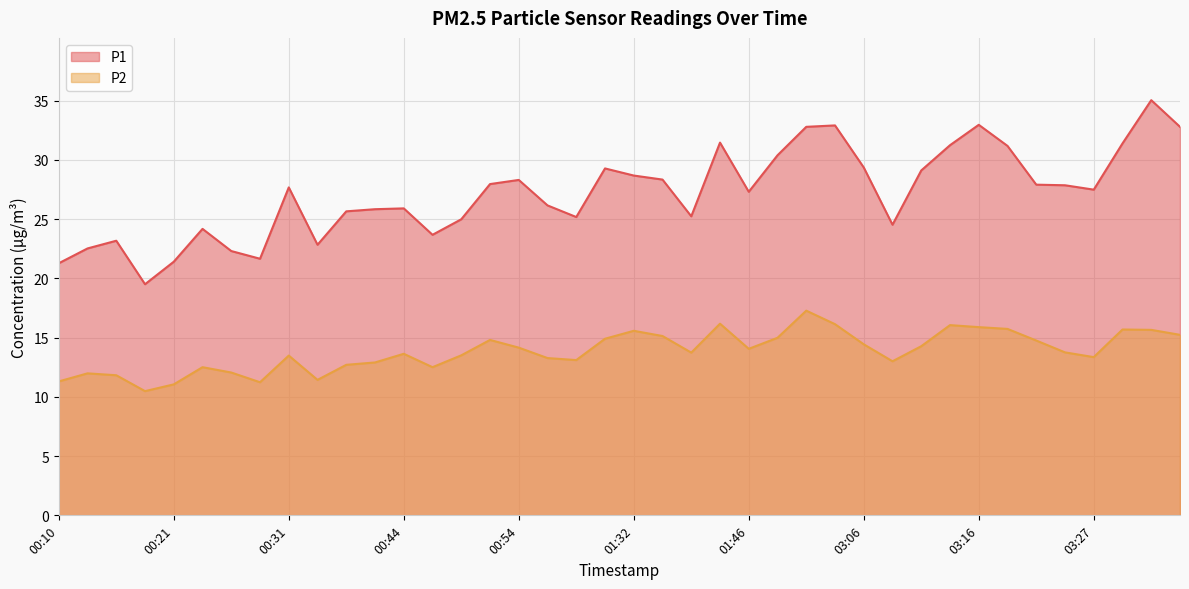

Where does the P2 series first go above 13?

00:31